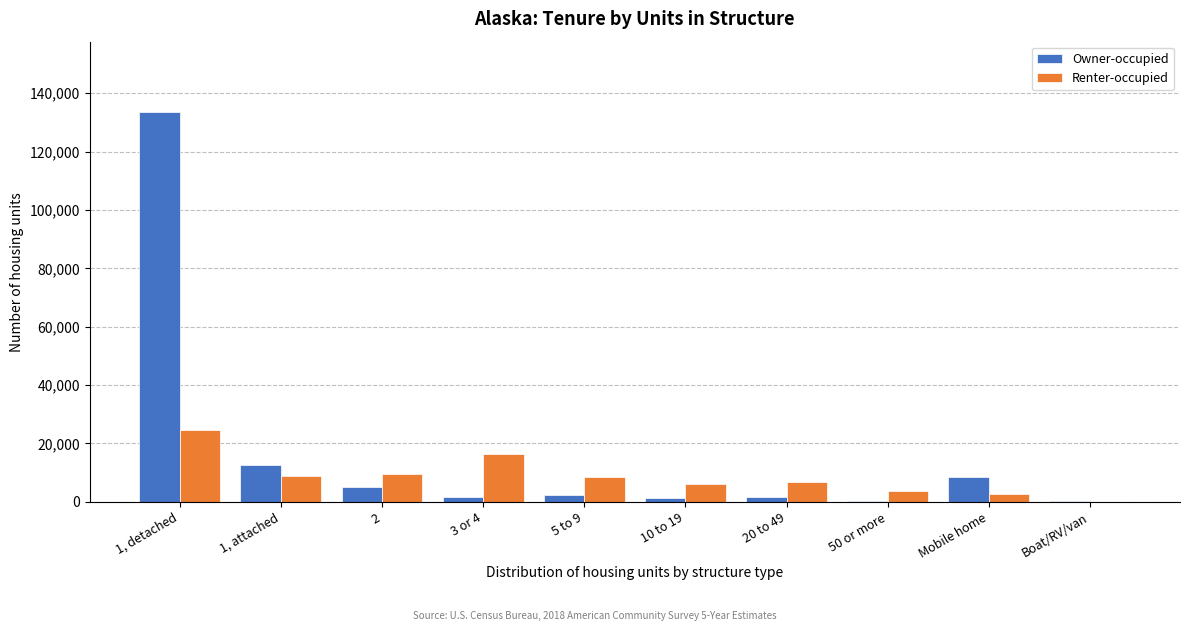

The value of Renter-occupied at 1, attached is 14757. True or false?

False